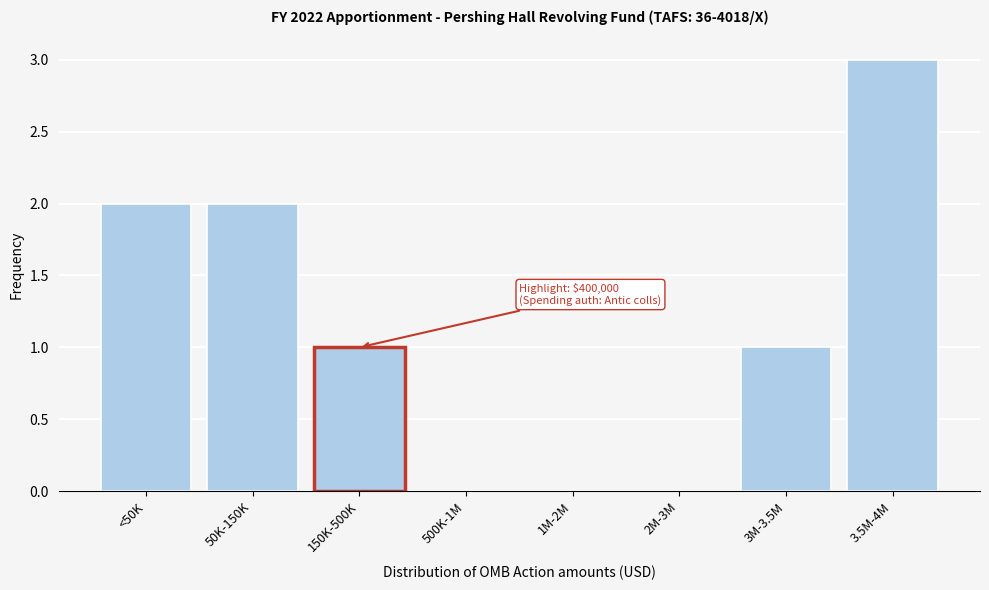

Reading left to right, extract all data points from this chart.

<50K=2	50K-150K=2	150K-500K=1	500K-1M=0	1M-2M=0	2M-3M=0	3M-3.5M=1	3.5M-4M=3